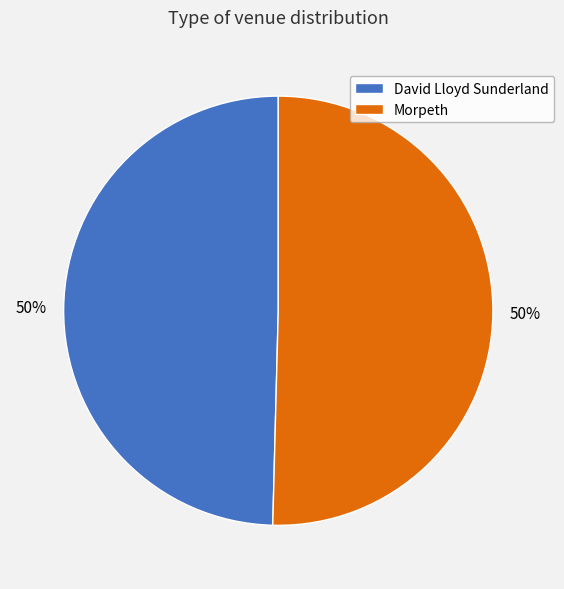

Is the sum of Morpeth and David Lloyd Sunderland greater than half?

Yes